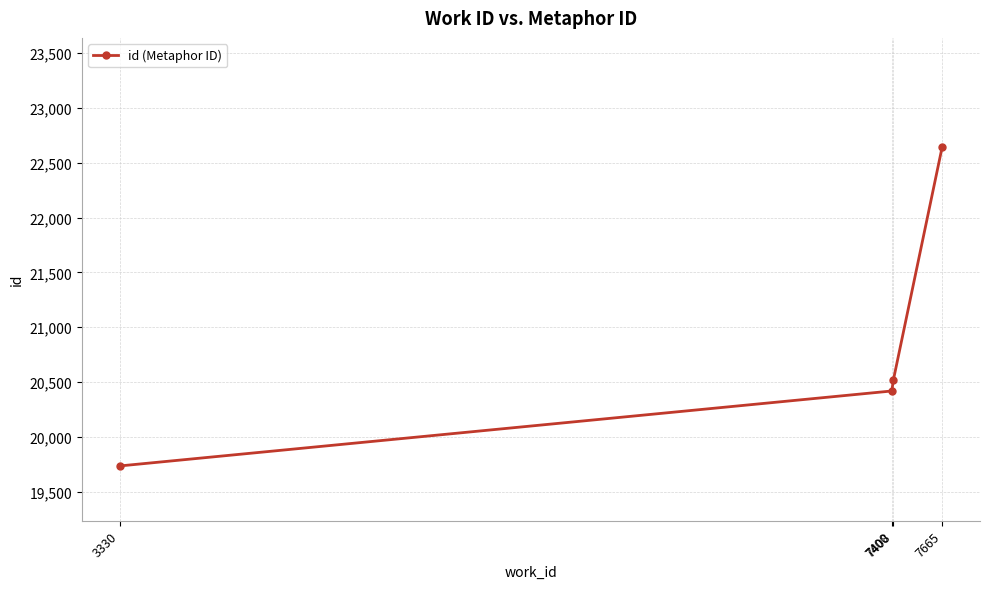

List the labels in order of value, smallest first.

3330, 7400, 7408, 7665